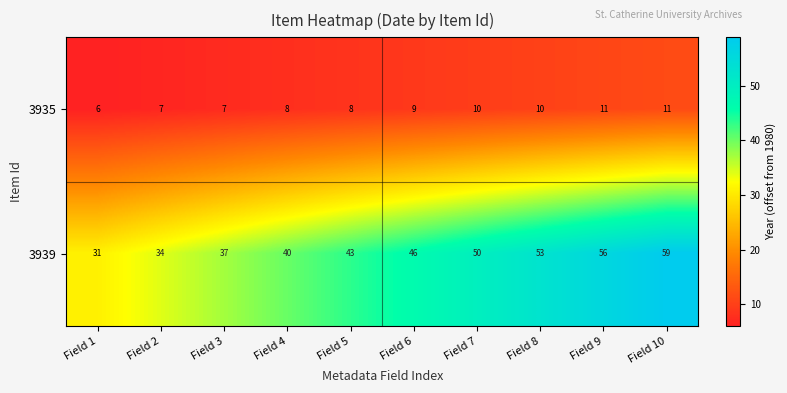

At how many categories does at least one series exceed 52?

3